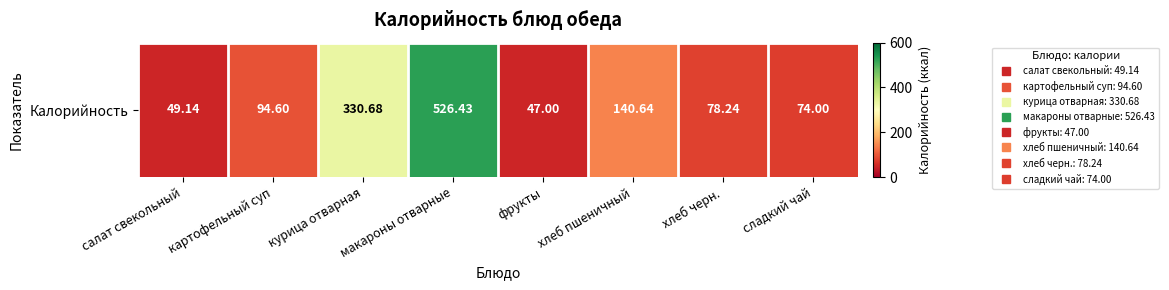

Reading left to right, what are all the values shown in this chart?

салат свекольный=49.1	картофельный суп=94.6	курица отварная=330.7	макароны отварные=526.4	фрукты=47.0	хлеб пшеничный=140.6	хлеб черн.=78.2	сладкий чай=74.0